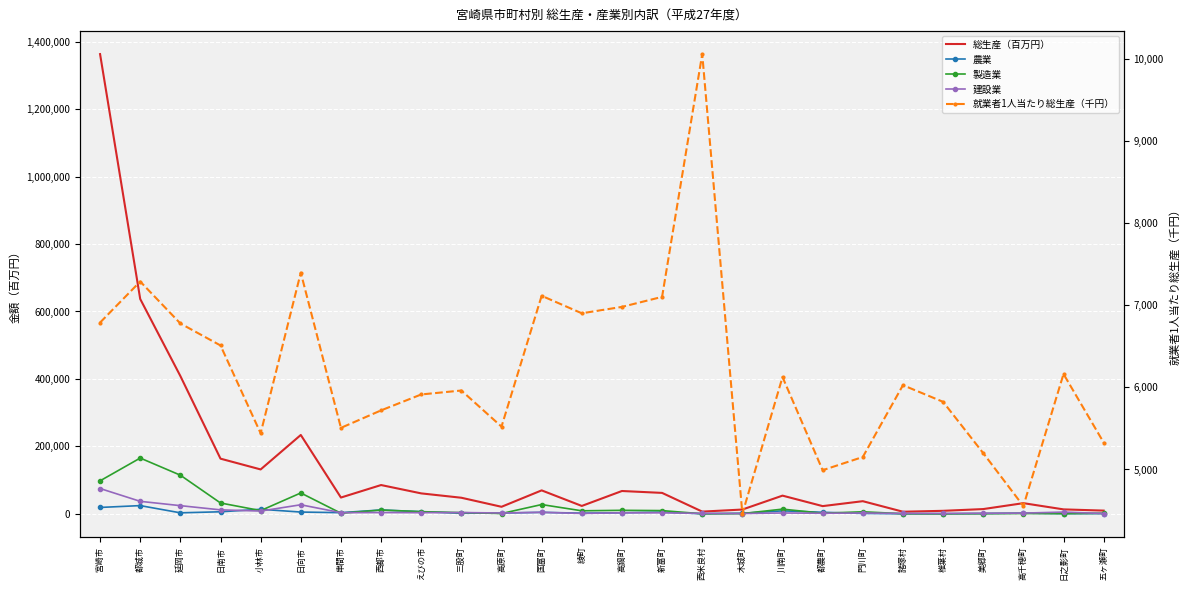

Between 日向市 and 西都市, which series saw the biggest shift?

総生産（百万円）